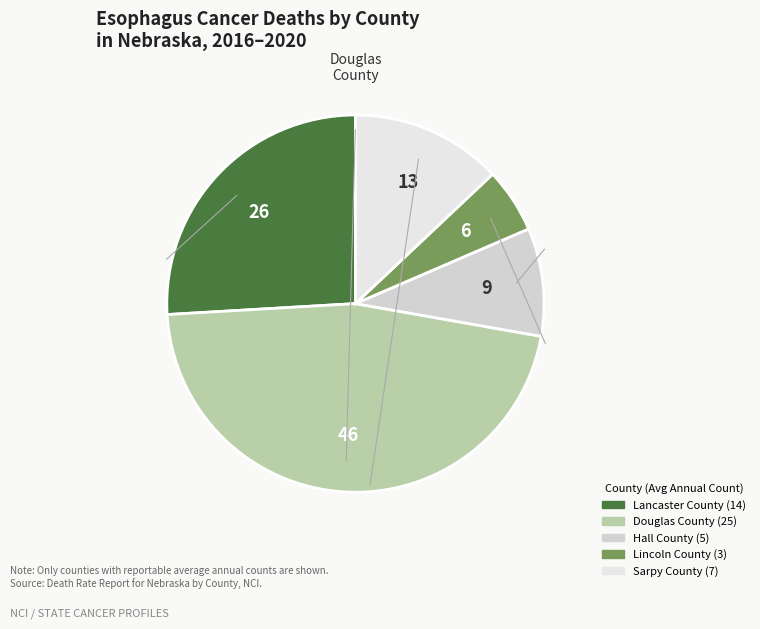

What is the smallest slice in the pie chart?

Lincoln County